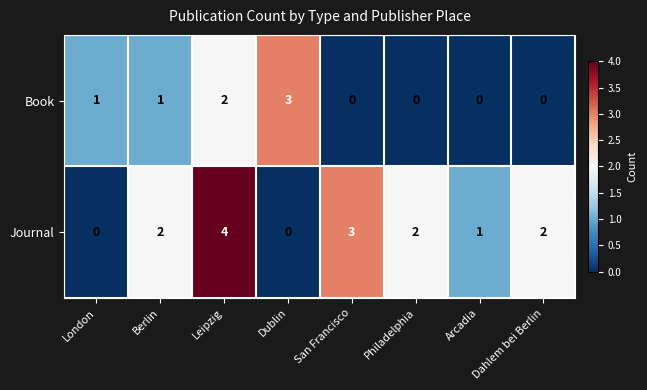

The Journal series shows 2 at Berlin. True or false?

True